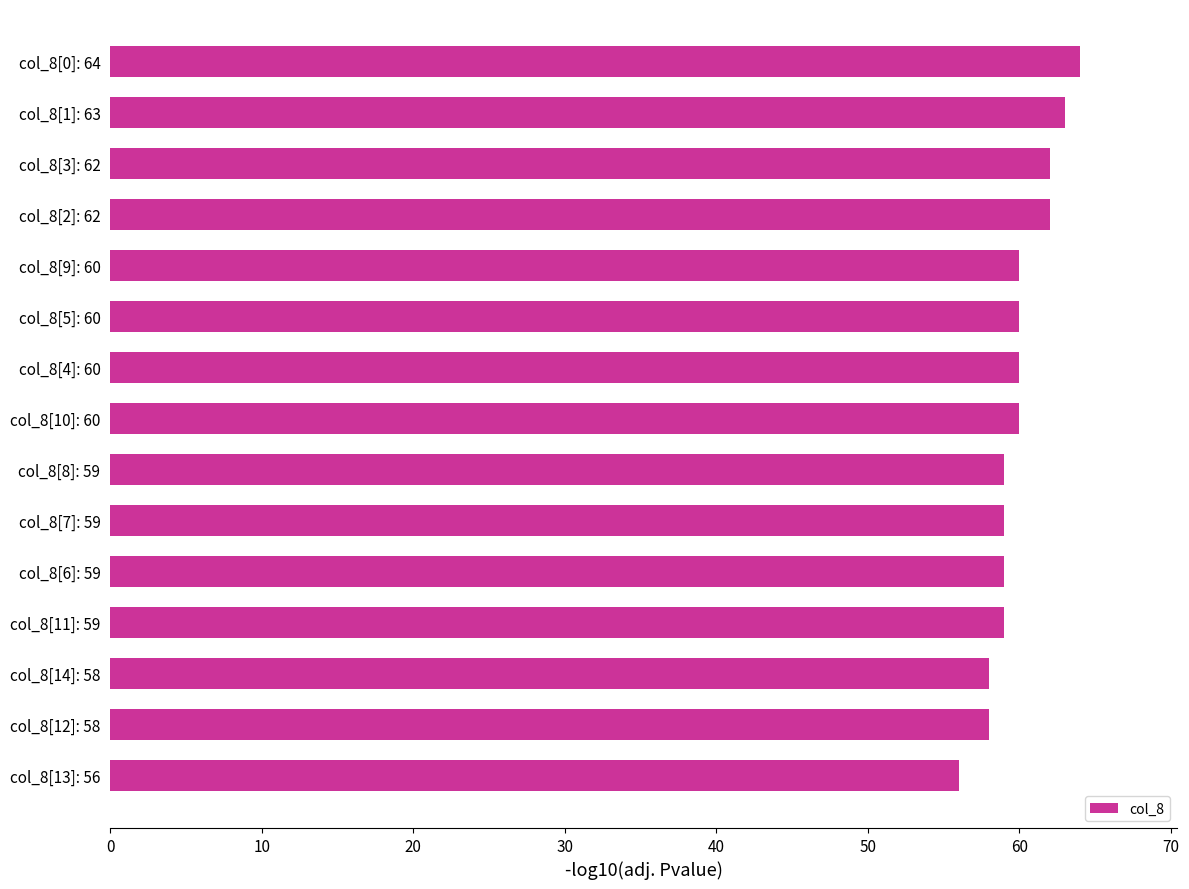

What is the greatest value displayed?

64